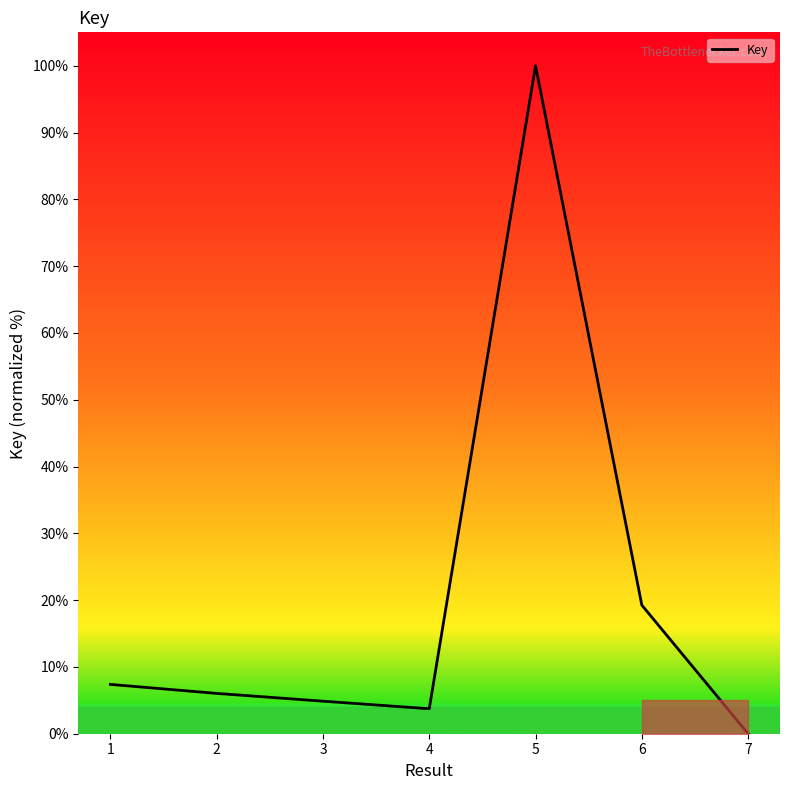

Between 6 and 1, which is larger?

6